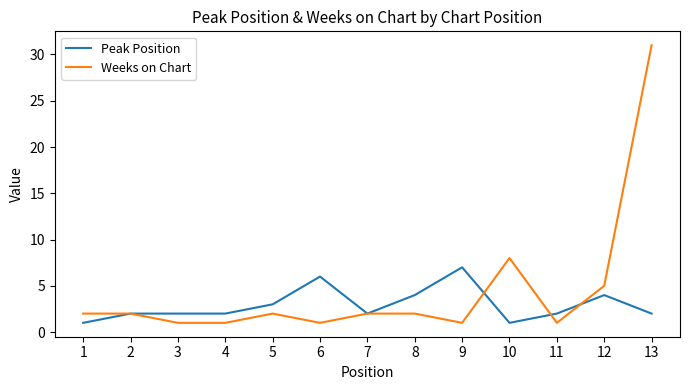

Reading left to right, list all the values displayed in this chart.

Peak Position: 1	2	2	2	3	6	2	4	7	1	2	4	2
Weeks on Chart: 2	2	1	1	2	1	2	2	1	8	1	5	31